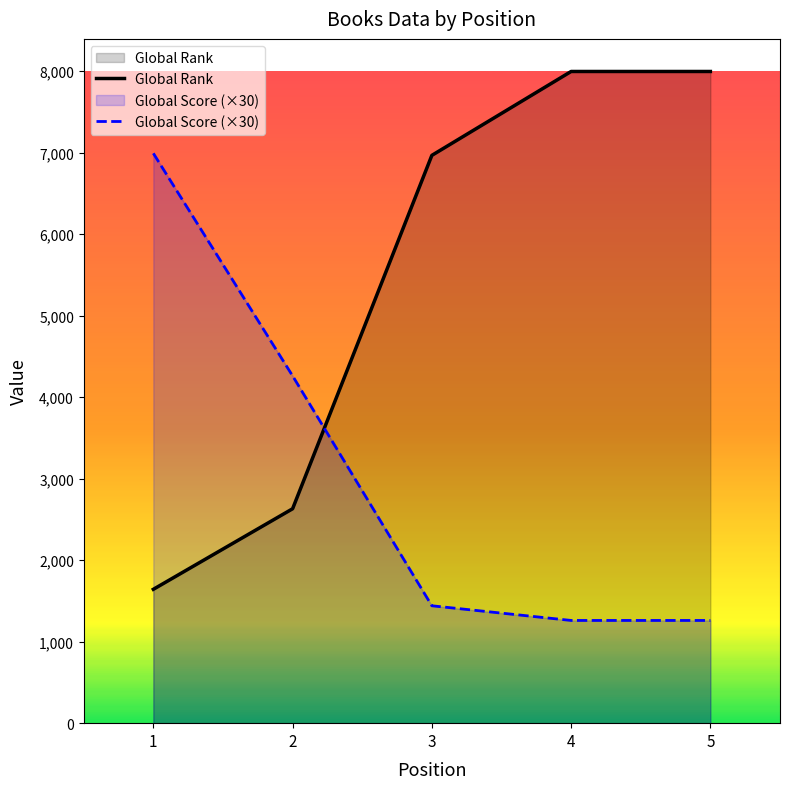

At which category is the sum across all series the highest?

4